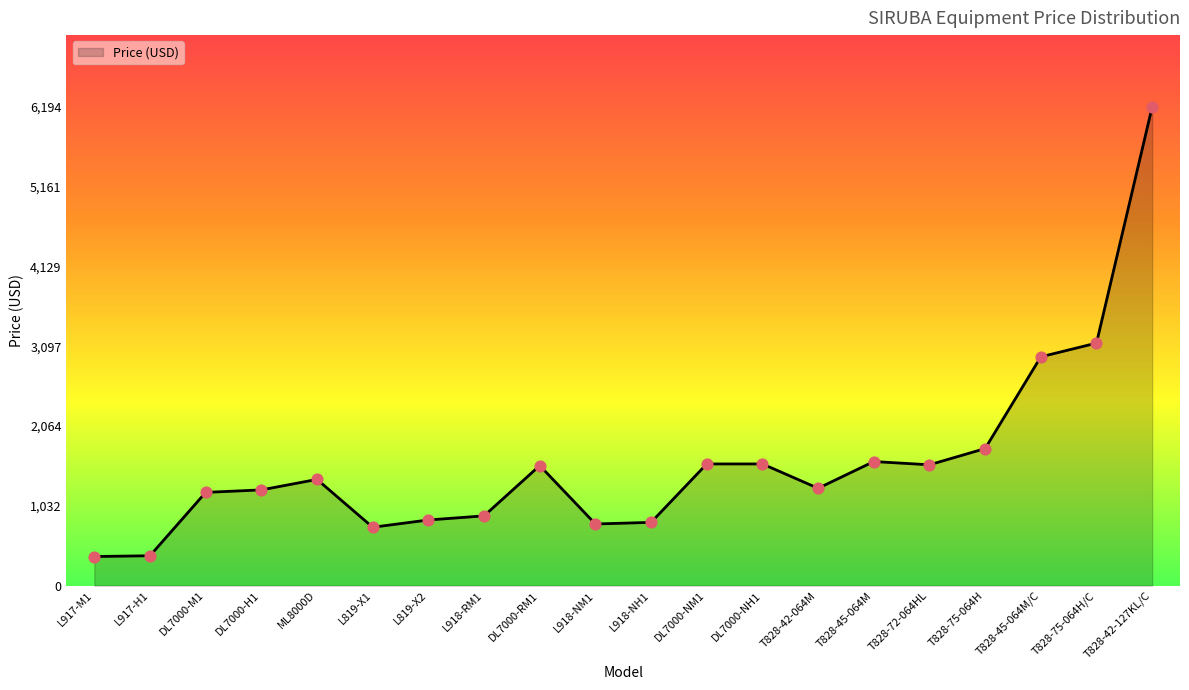

What is the change in value from L819-X1 to T828-75-064H/C?

+2383